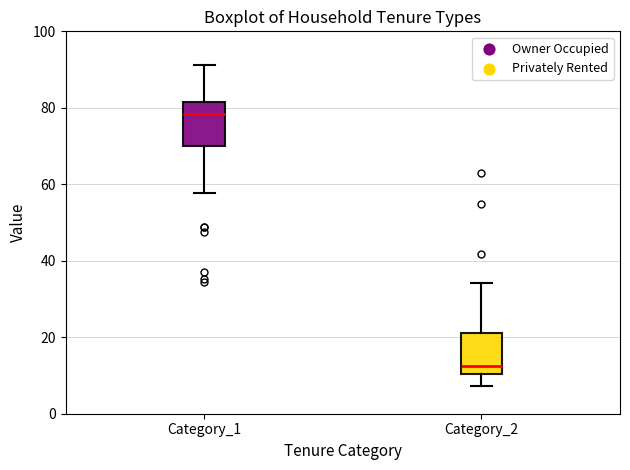

Reading left to right, read every box against the y-axis: the position of its median line, the range the box covers, and the ends of its whiskers. The values are not printed on the chart, so give them approximately, as read against the axis.

Category_1: median 78, box 70 to 82, whiskers 58 to 92
Category_2: median 12, box 10 to 22, whiskers 8 to 34